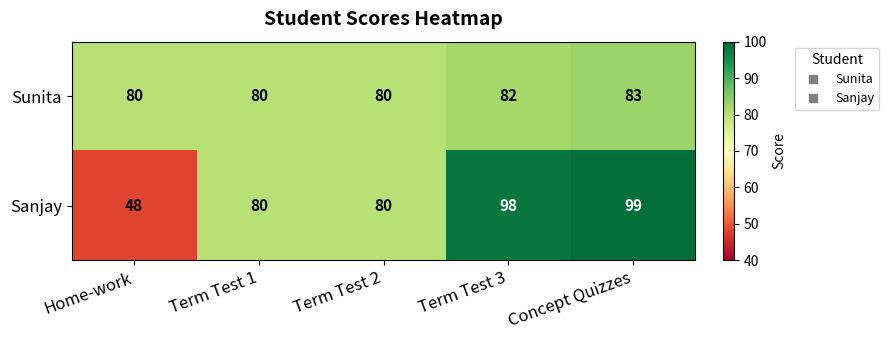

Which category has the highest value in the Sunita series?

Concept Quizzes